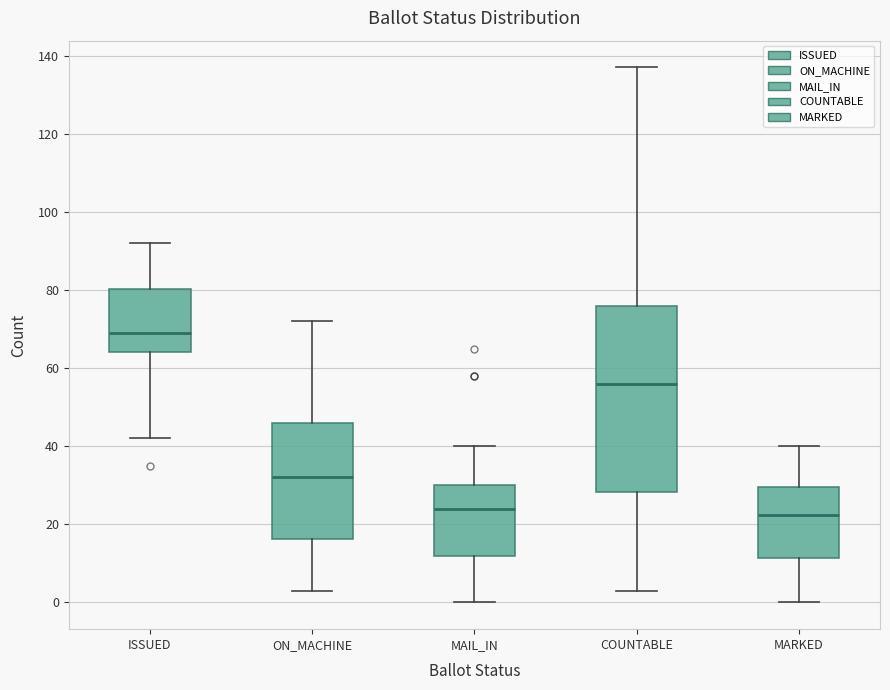

Comparing the boxes themselves (not the whiskers), which one is the tallest?

COUNTABLE